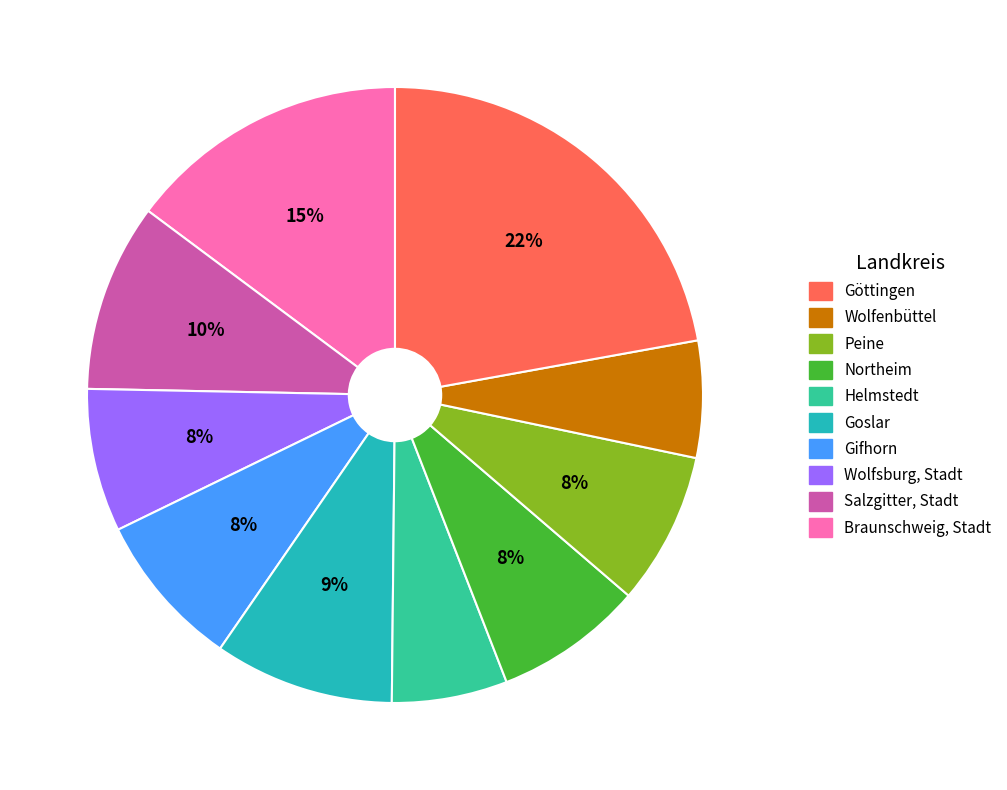

Is there any slice that represents more than half of the pie?

No